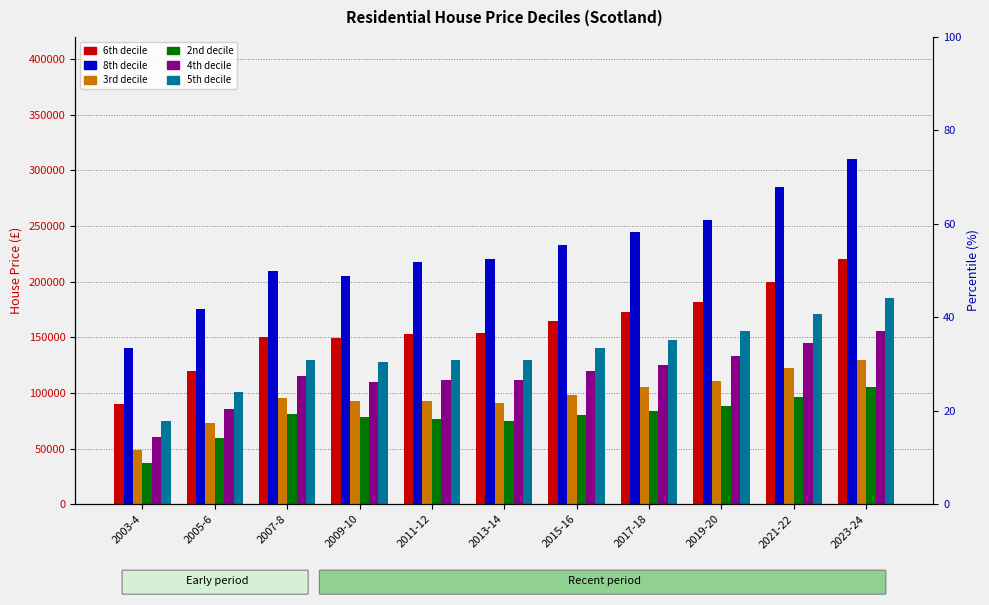

What is the value of the 8th decile bar at the 1st from the left?

140000.0